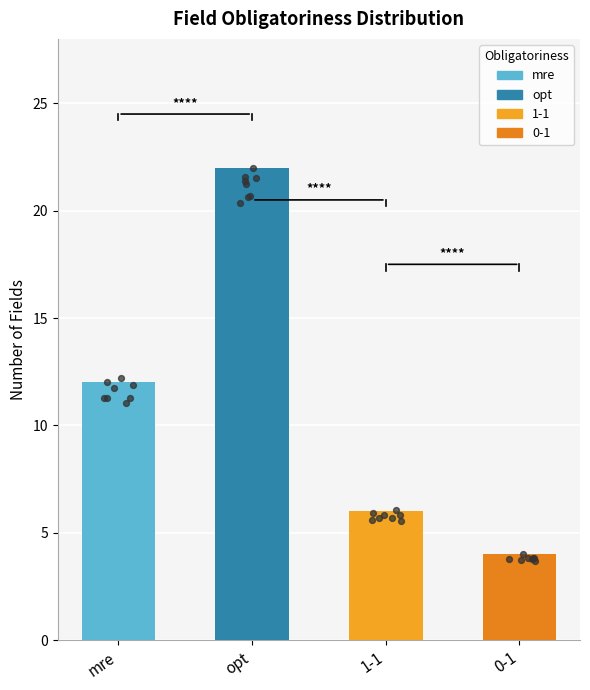

What is the change in value from mre to opt?

+10